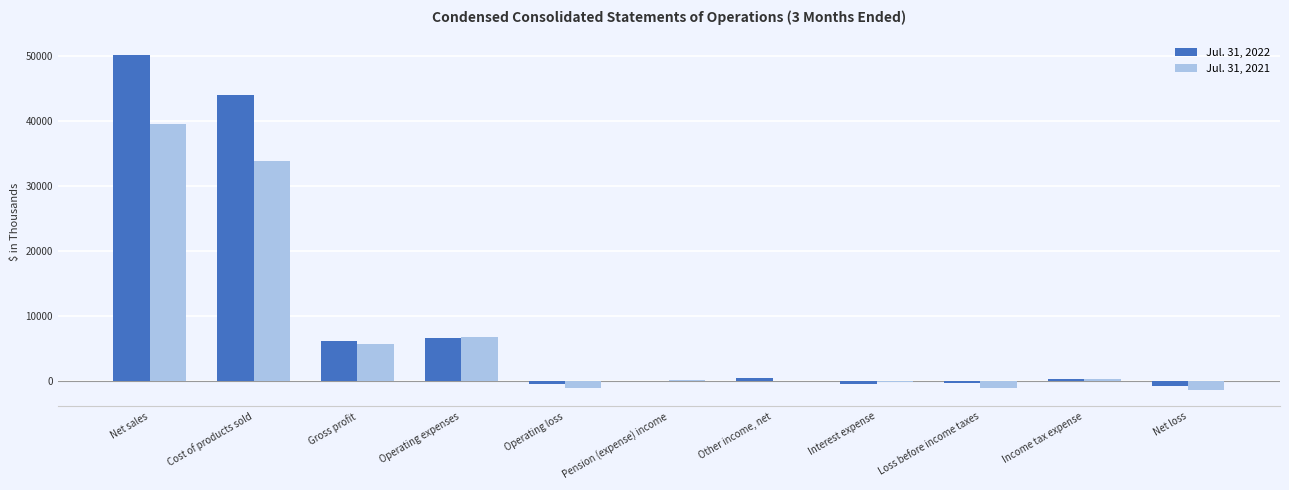

At which category is the sum across all series the highest?

Net sales